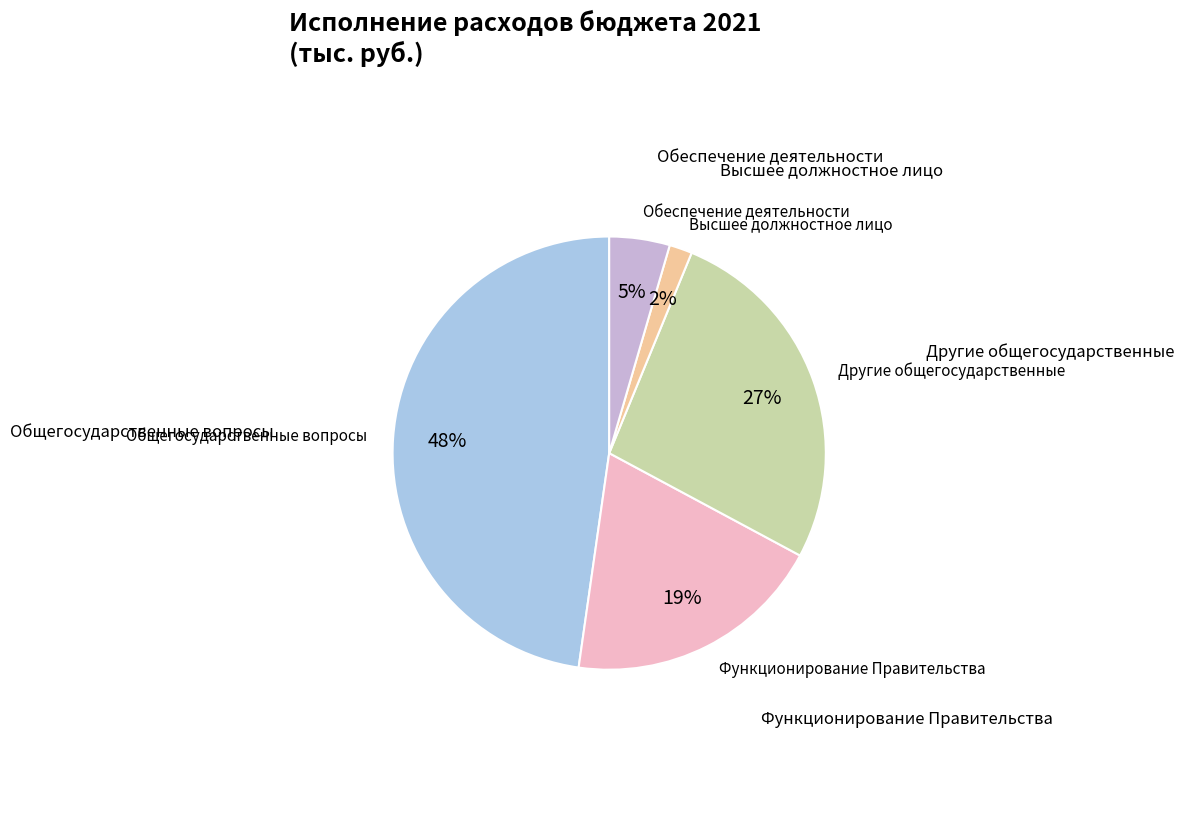

How many slices are in this pie chart?

5